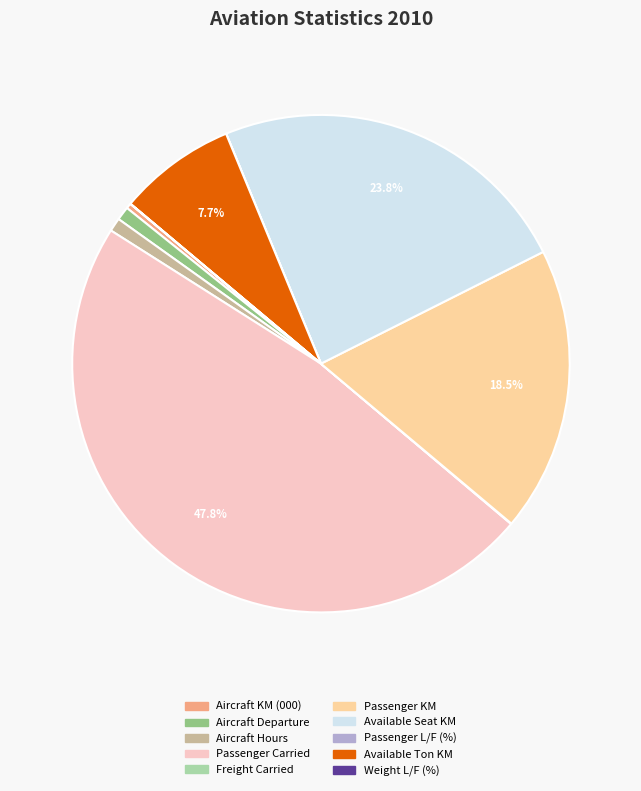

To the nearest percent, what portion does Aircraft Hours represent?

1%